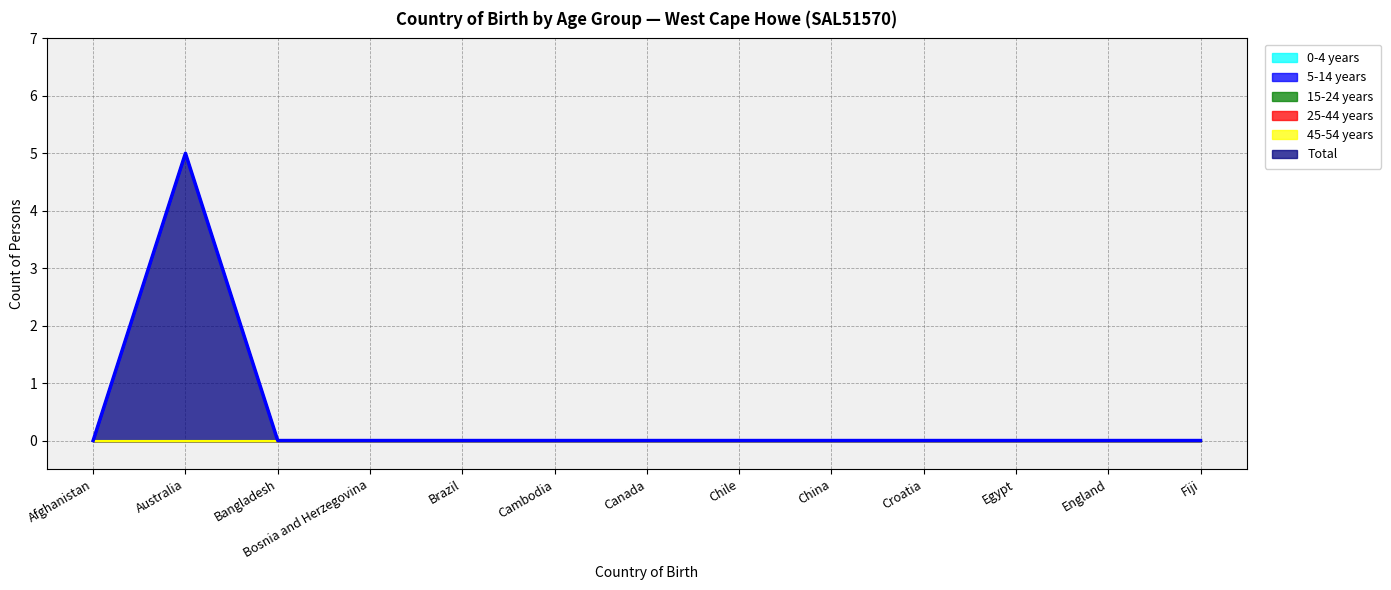

What are all the series names shown in the legend?

0-4 years, 5-14 years, 15-24 years, 25-44 years, 45-54 years, Total